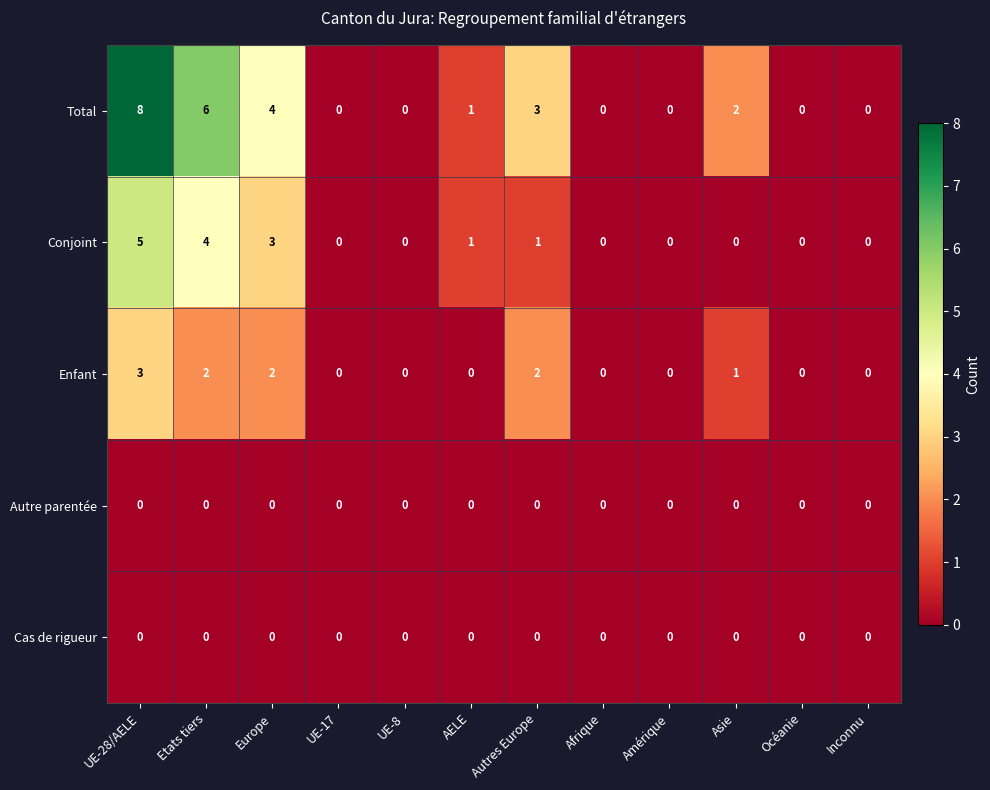

Which series has the widest spread of values?

Total